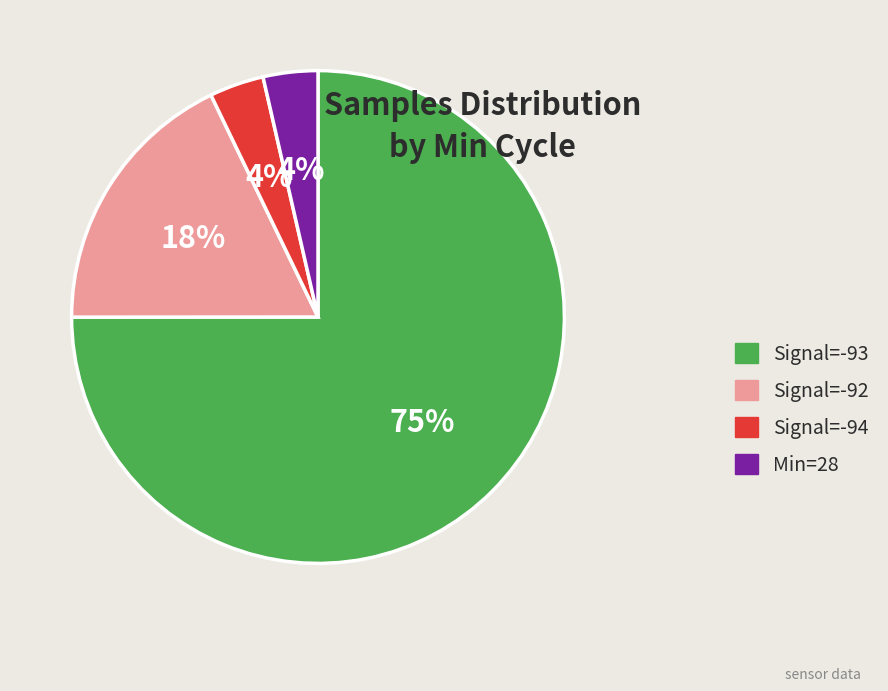

How many segments does this pie chart have?

4